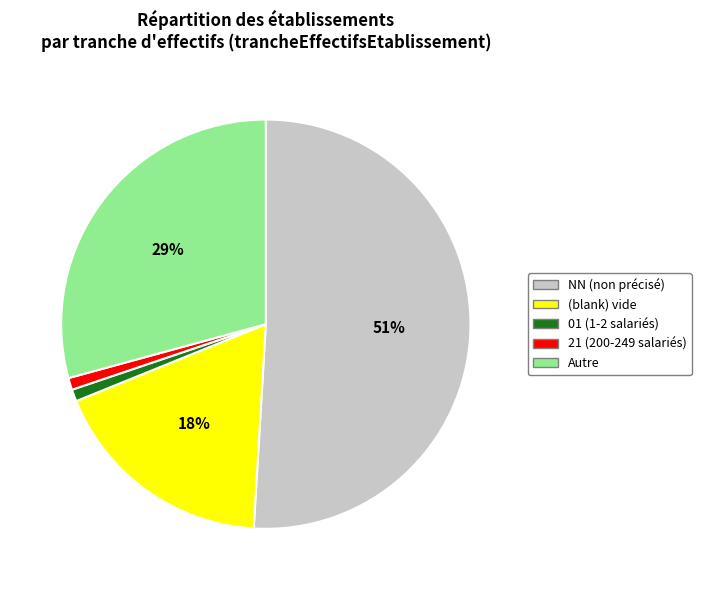

Does any single category account for the majority?

Yes